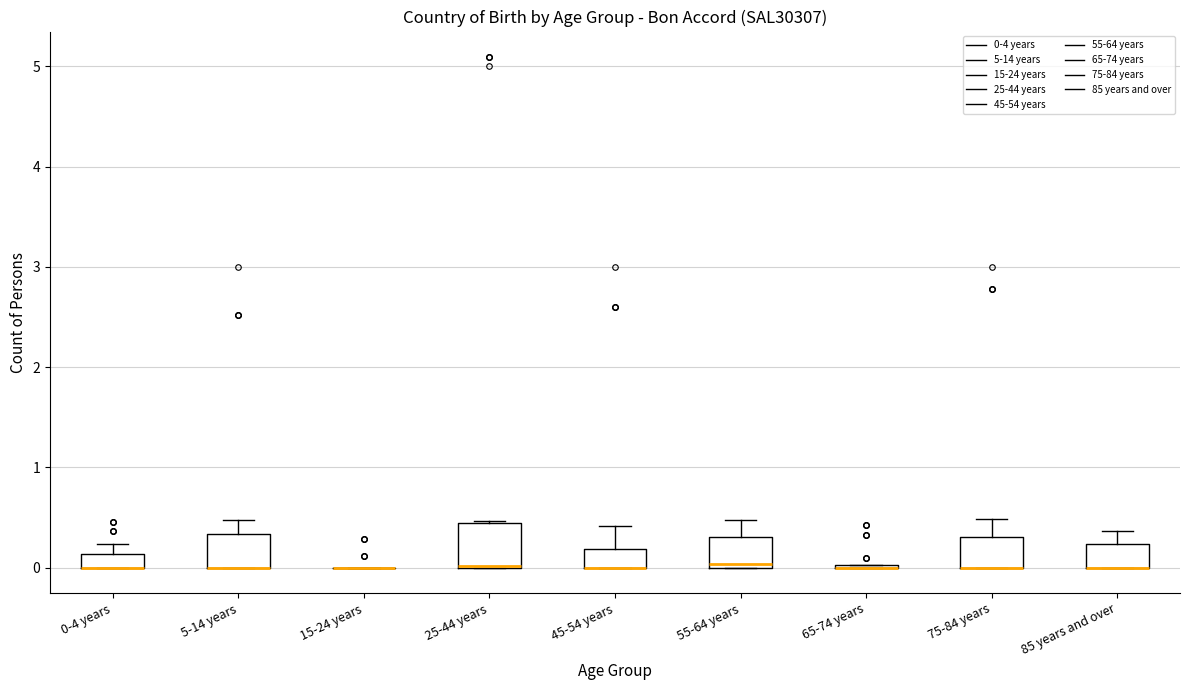

Which box is the tallest, from its lower edge to its upper edge?

25-44 years